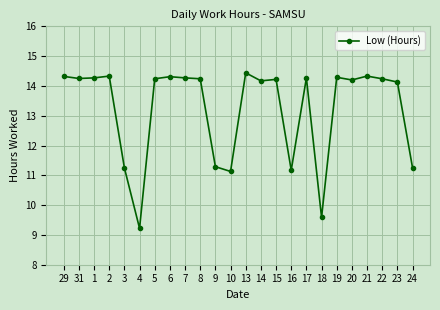

The value at 6 is 14.3. True or false?

True